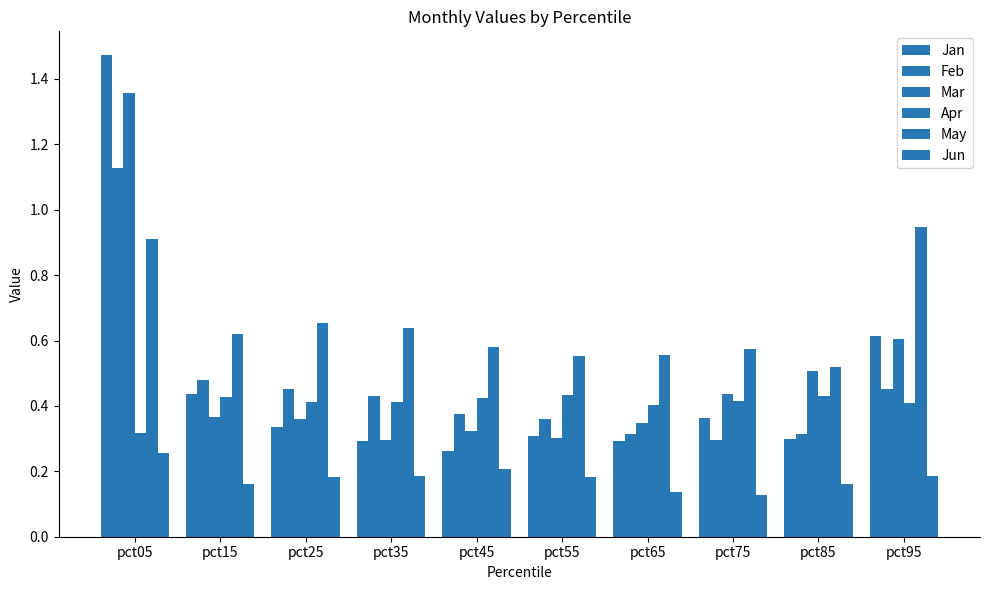

What is the maximum value for Apr?

0.4